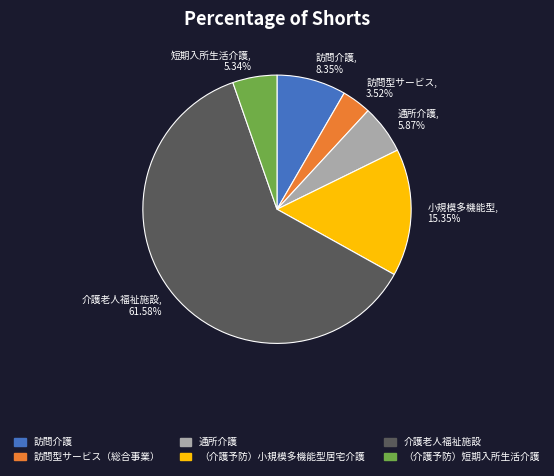

To the nearest percent, what portion does 通所介護 represent?

6%